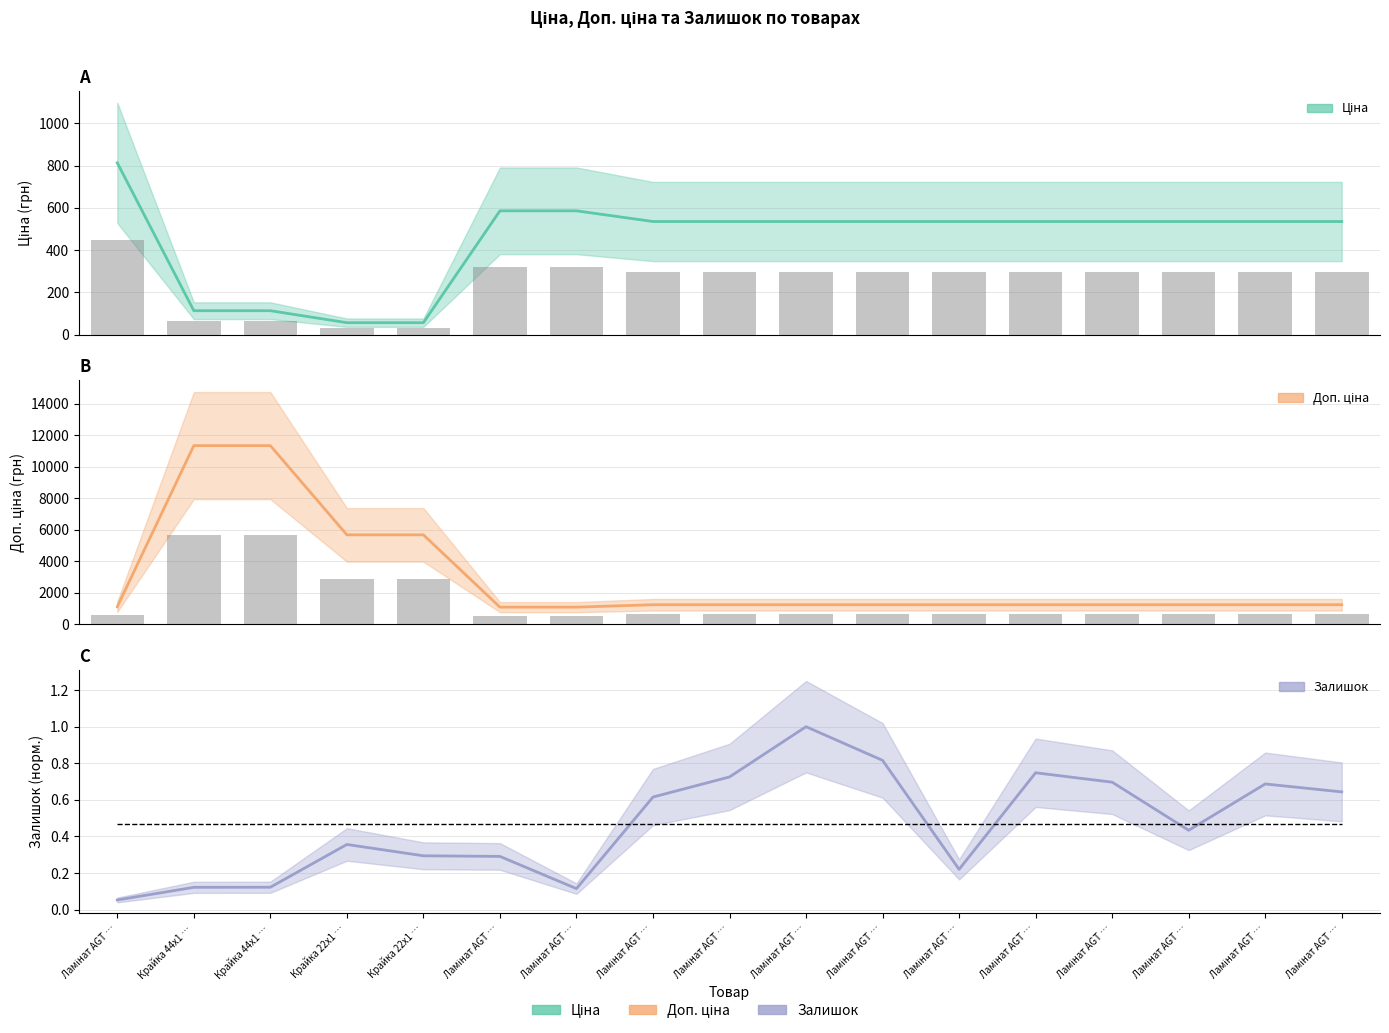

Reading left to right, extract all data points from this chart.

Ціна (estimate): Ламінат AGT …=813.0	Крайка 44x1 …=113.3	Крайка 44x1 …=113.3	Крайка 22x1 …=56.7	Крайка 22x1 …=56.7	Ламінат AGT …=586.0	Ламінат AGT …=586.0	Ламінат AGT …=535.4	Ламінат AGT …=535.4	Ламінат AGT …=535.4	Ламінат AGT …=535.4	Ламінат AGT …=535.4	Ламінат AGT …=535.4	Ламінат AGT …=535.4	Ламінат AGT …=535.4	Ламінат AGT …=535.4	Ламінат AGT …=535.4
Доп. ціна (estimate based on partial data): Ламінат AGT …=1101.8	Крайка 44x1 …=11334.0	Крайка 44x1 …=11334.0	Крайка 22x1 …=5667.0	Крайка 22x1 …=5667.0	Ламінат AGT …=1074.5	Ламінат AGT …=1074.5	Ламінат AGT …=1227.2	Ламінат AGT …=1227.2	Ламінат AGT …=1227.2	Ламінат AGT …=1227.2	Ламінат AGT …=1227.2	Ламінат AGT …=1227.2	Ламінат AGT …=1227.2	Ламінат AGT …=1227.2	Ламінат AGT …=1227.2	Ламінат AGT …=1227.2
Залишок (forecast): Ламінат AGT …=0.1	Крайка 44x1 …=0.1	Крайка 44x1 …=0.1	Крайка 22x1 …=0.4	Крайка 22x1 …=0.3	Ламінат AGT …=0.3	Ламінат AGT …=0.1	Ламінат AGT …=0.6	Ламінат AGT …=0.7	Ламінат AGT …=1.0	Ламінат AGT …=0.8	Ламінат AGT …=0.2	Ламінат AGT …=0.7	Ламінат AGT …=0.7	Ламінат AGT …=0.4	Ламінат AGT …=0.7	Ламінат AGT …=0.6